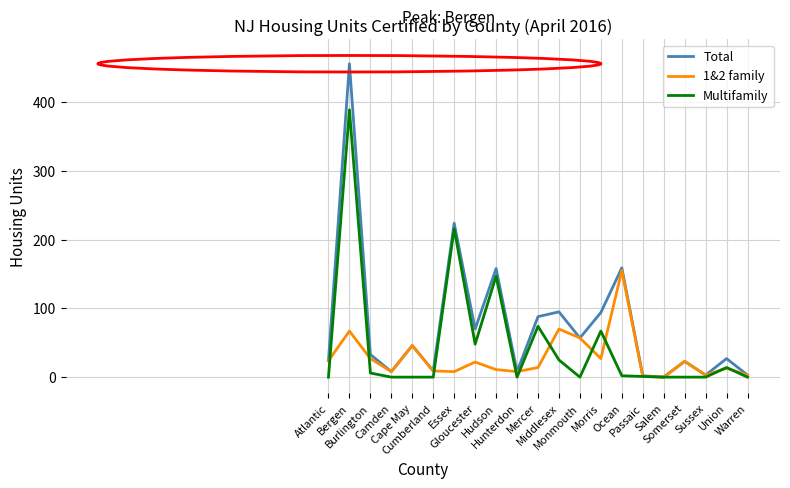

What position from the right is Cape May?

17